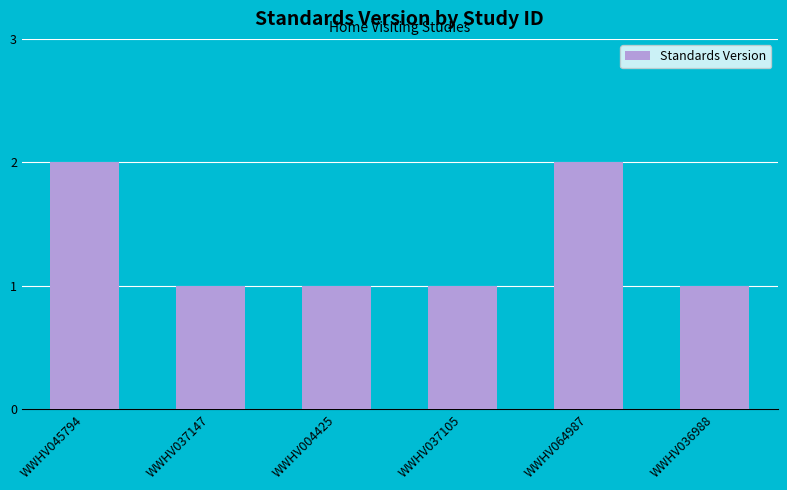

What is the maximum value shown in the chart?

2